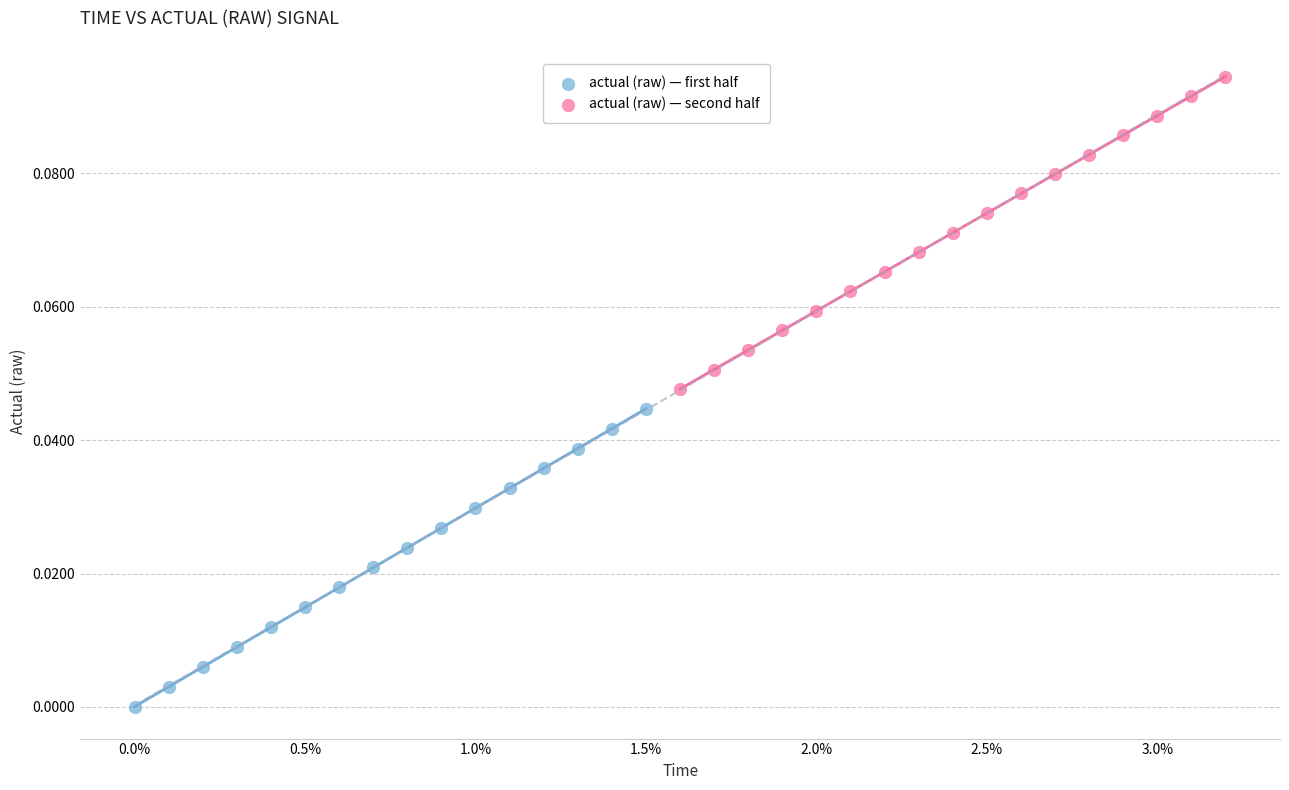

Which series reaches the maximum Y coordinate?

actual (raw) — second half